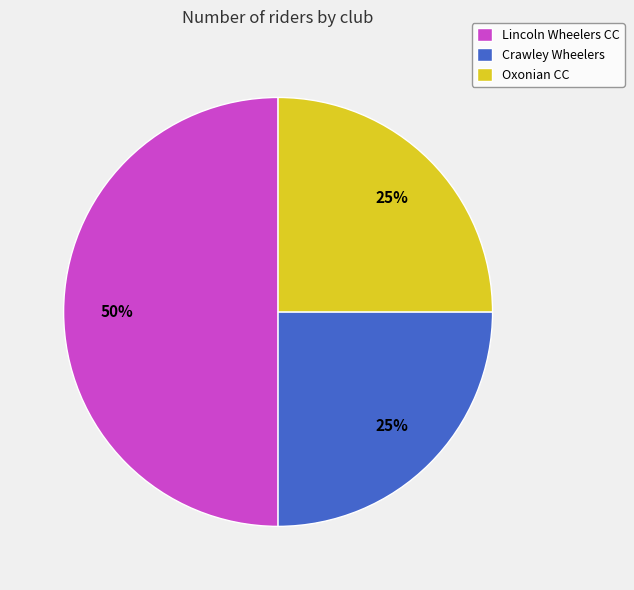

Is it true that Oxonian CC is 25% of the pie?

True